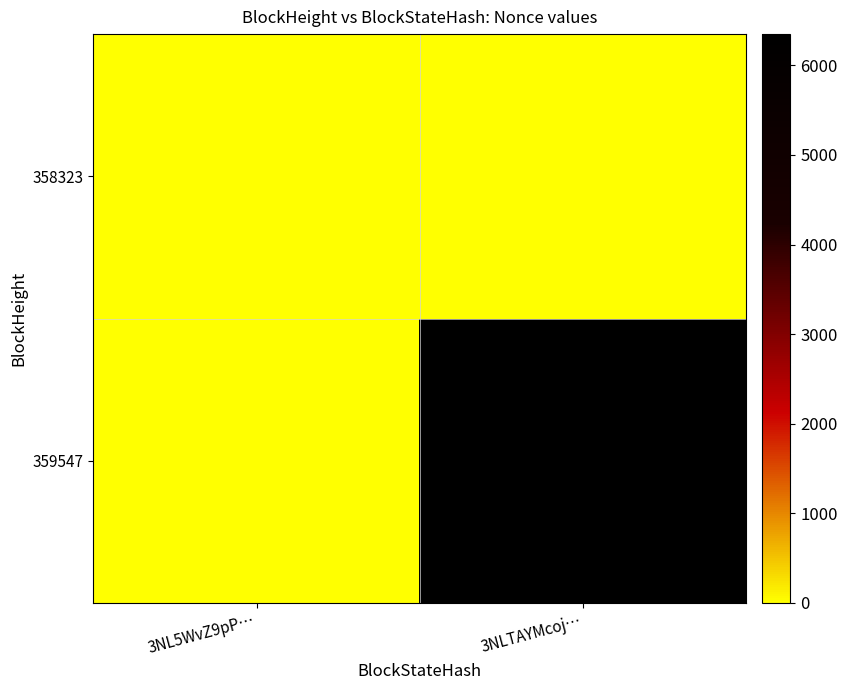

Reading left to right, what are all the values shown in this chart?

359547: 3NL5WvZ9pP…=0	3NLTAYMcoj…=6349
358323: 3NL5WvZ9pP…=0	3NLTAYMcoj…=0